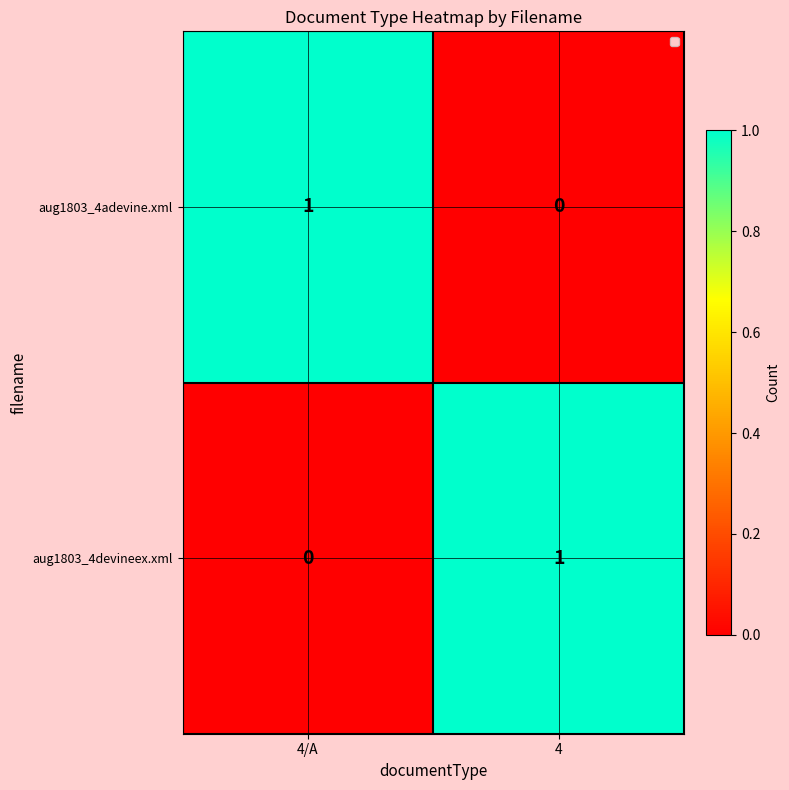

Reading left to right, what are all the values shown in this chart?

aug1803_4adevine.xml: 4/A=1	4=0
aug1803_4devineex.xml: 4/A=0	4=1